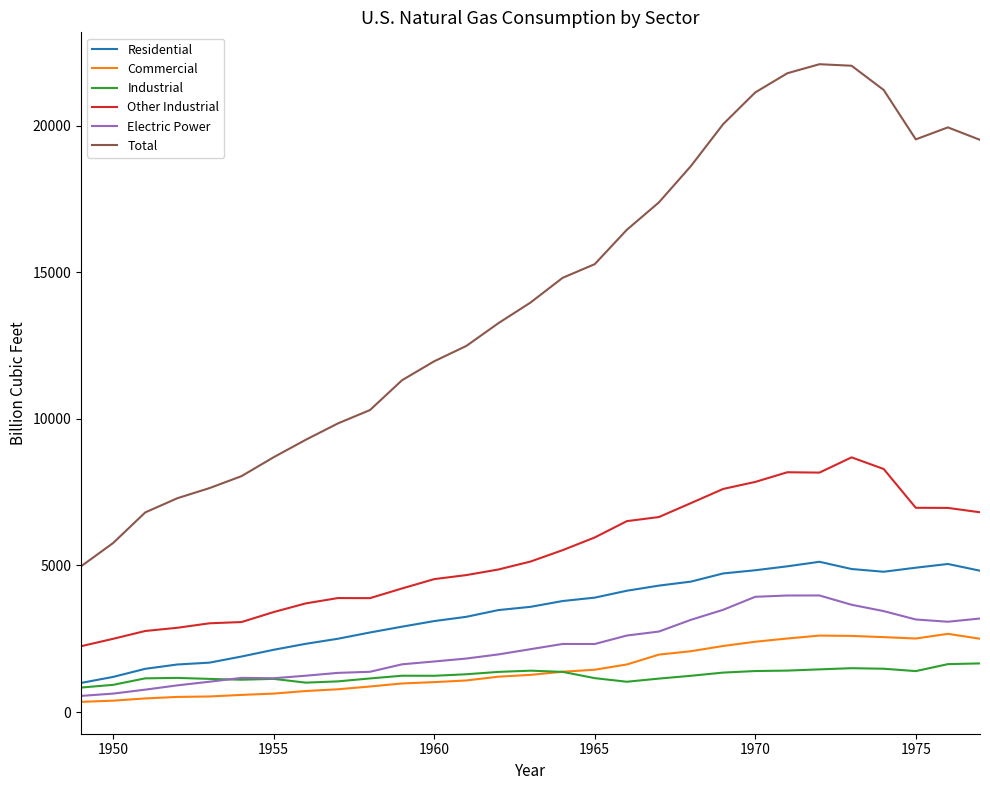

True or false: Commercial and Total intersect in this chart.

False